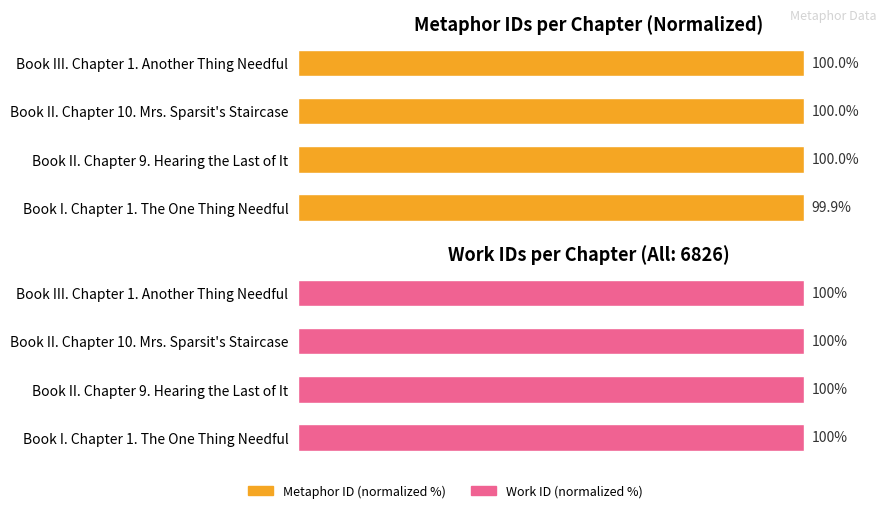

Which has a higher value, 2 or 0?

2